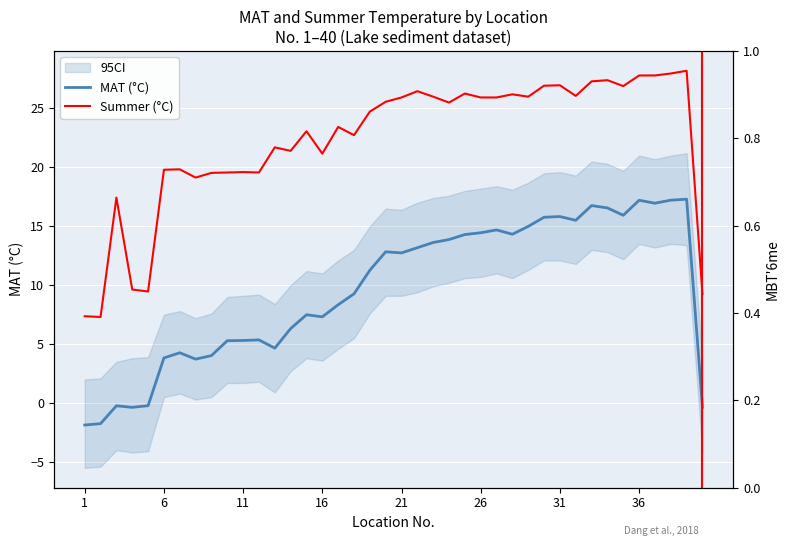

True or false: Summer (°C) and MAT (°C) cross at least once.

False